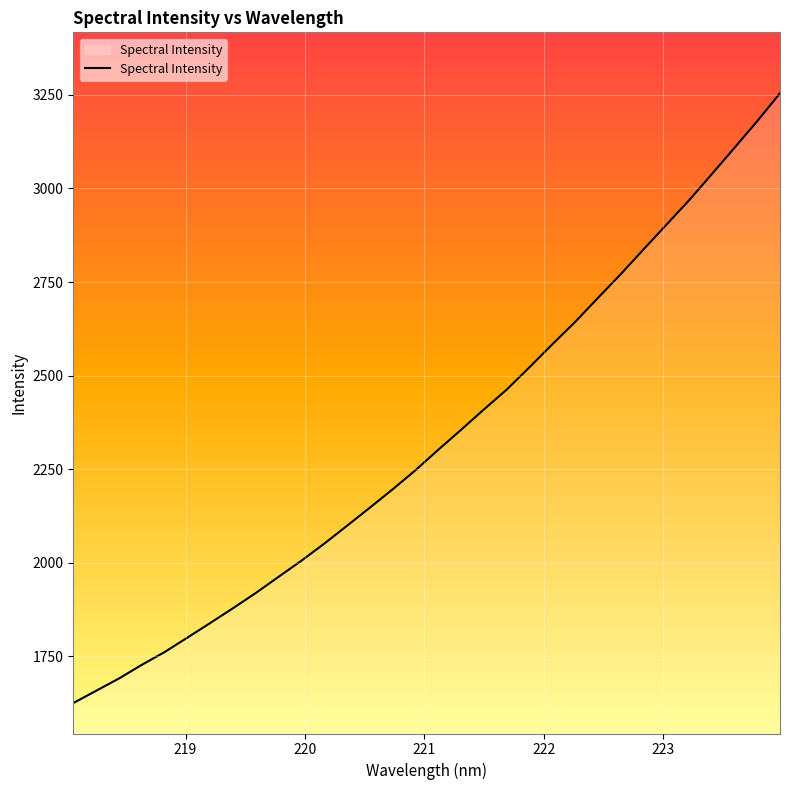

What is the minimum value shown in the chart?

1625.6